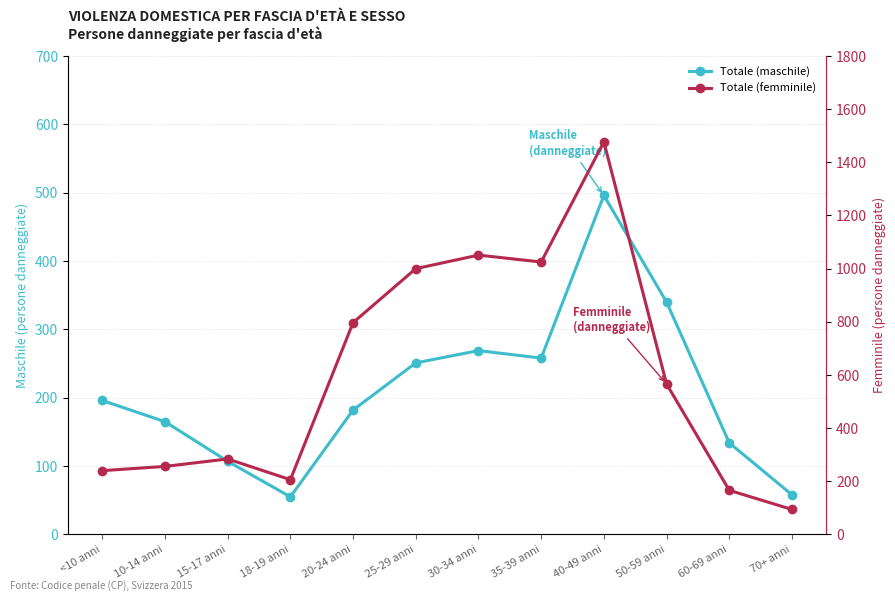

True or false: Totale (maschile) and Totale (femminile) intersect in this chart.

False